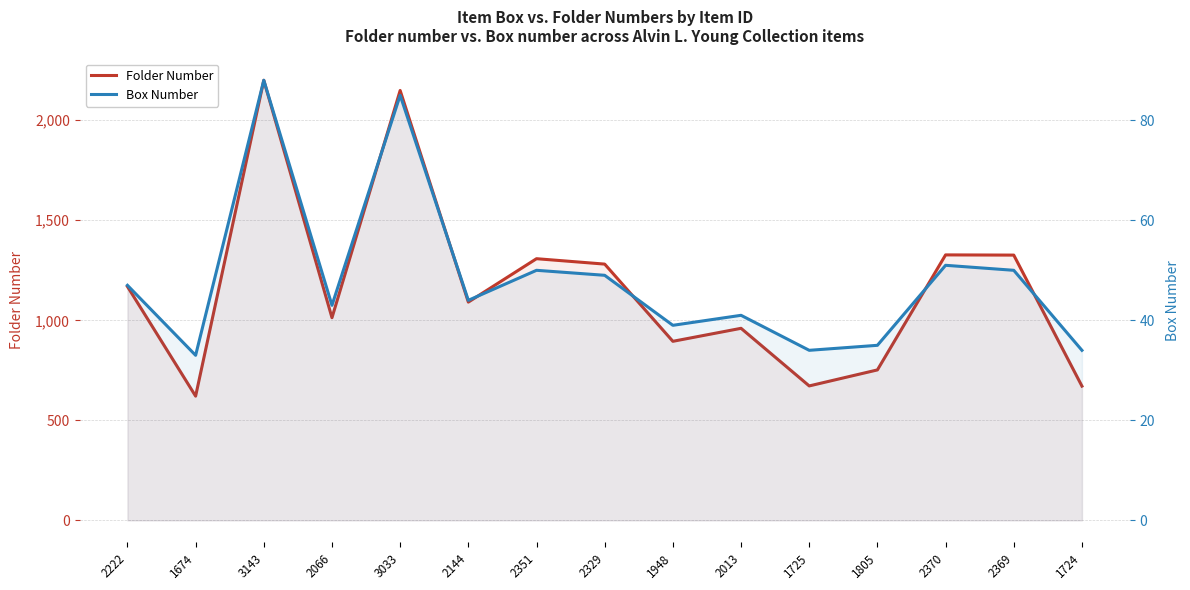

How many interior local valleys does the Folder Number series have?

5